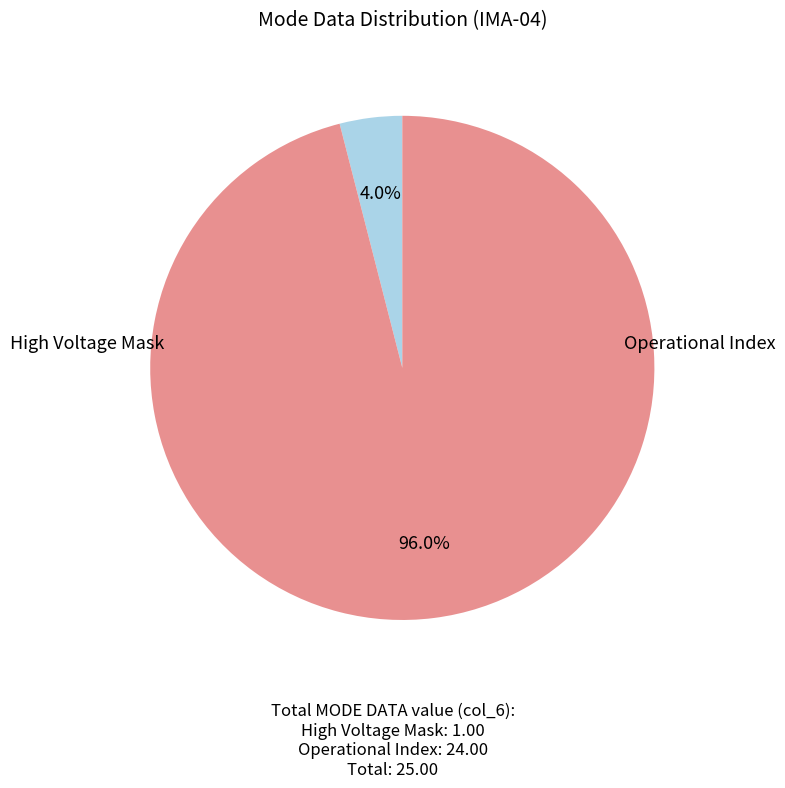

Does any single category account for the majority?

Yes